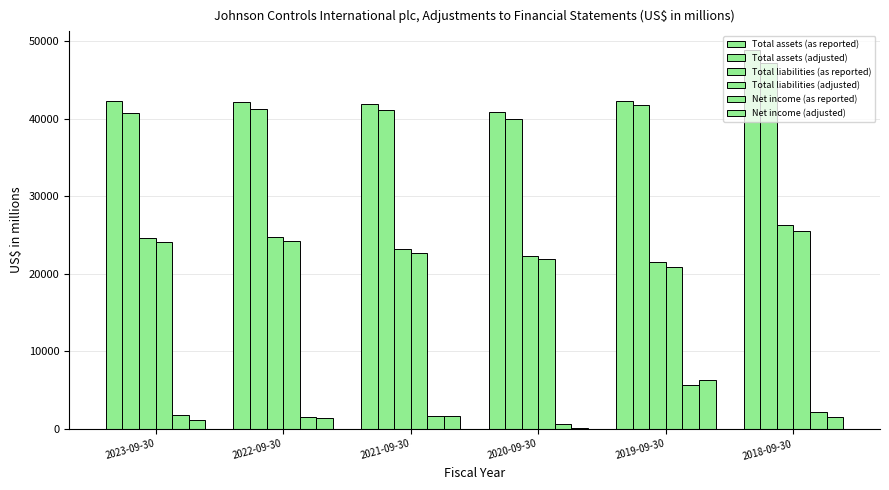

At which label does Total liabilities (adjusted) reach its peak?

2018-09-30